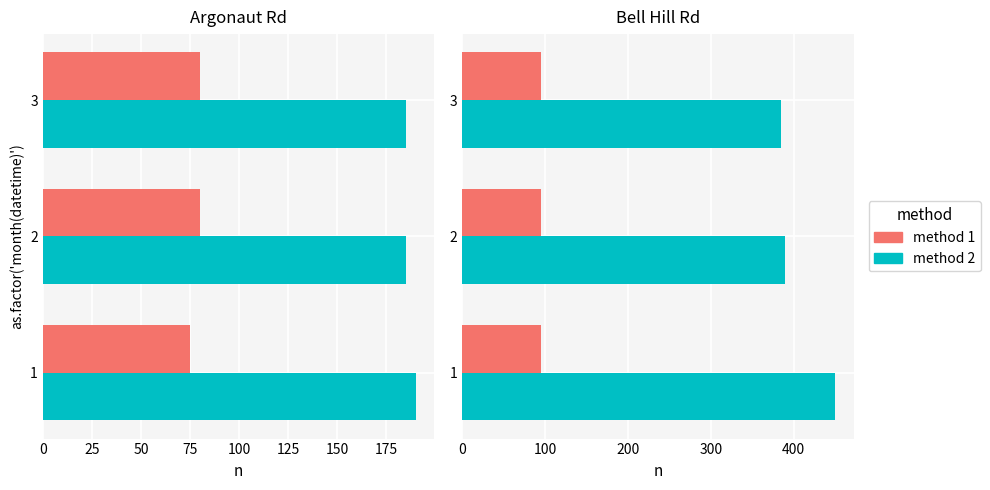

What are all the series names shown in the legend?

method 1, method 2